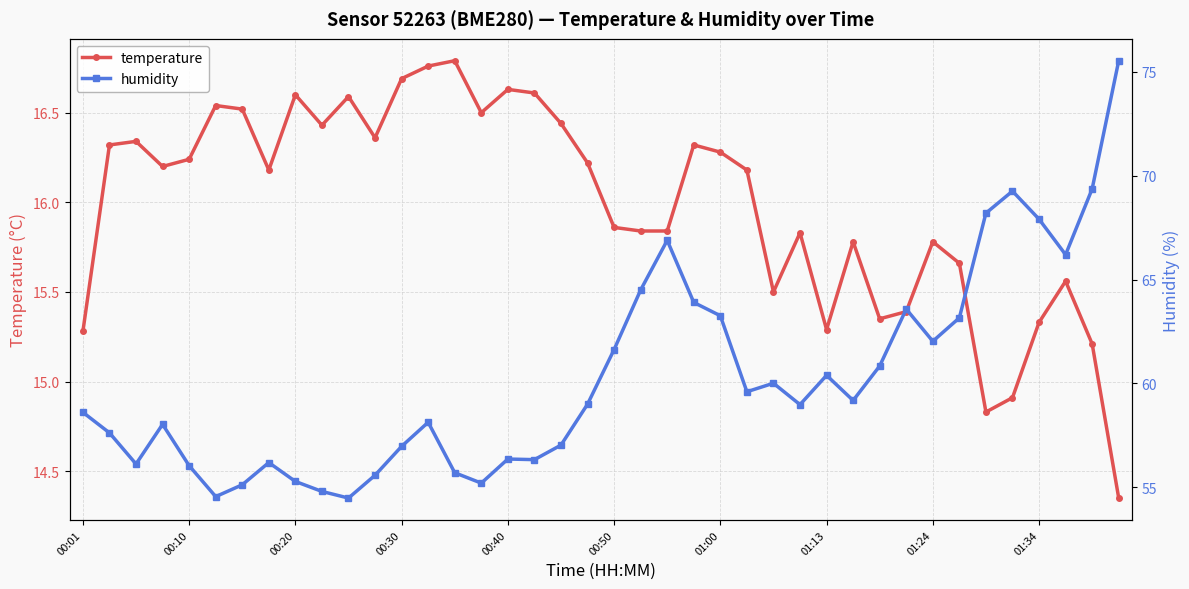

True or false: temperature and humidity cross at least once.

False